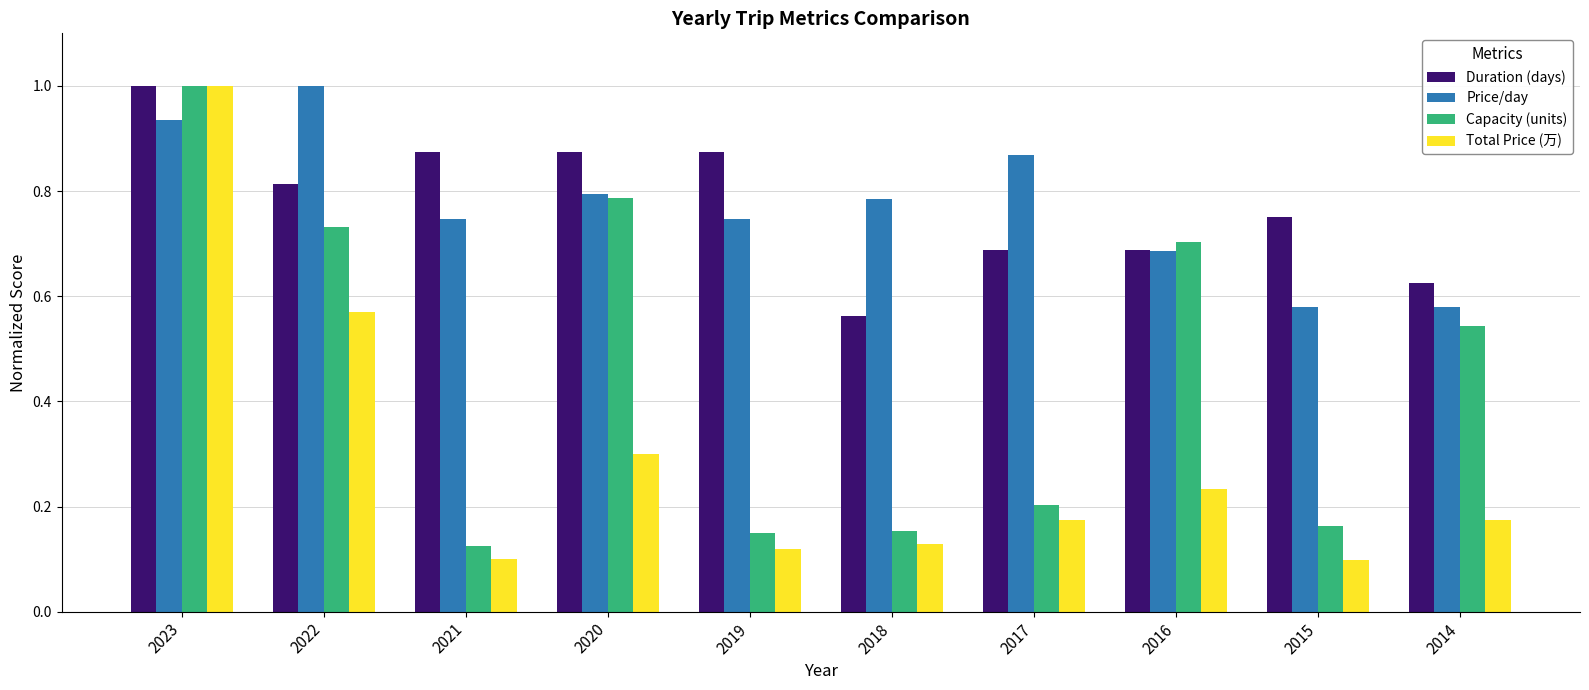

Rank the series at 2017 from highest to lowest value.

Price/day, Duration (days), Capacity (units), Total Price (万)